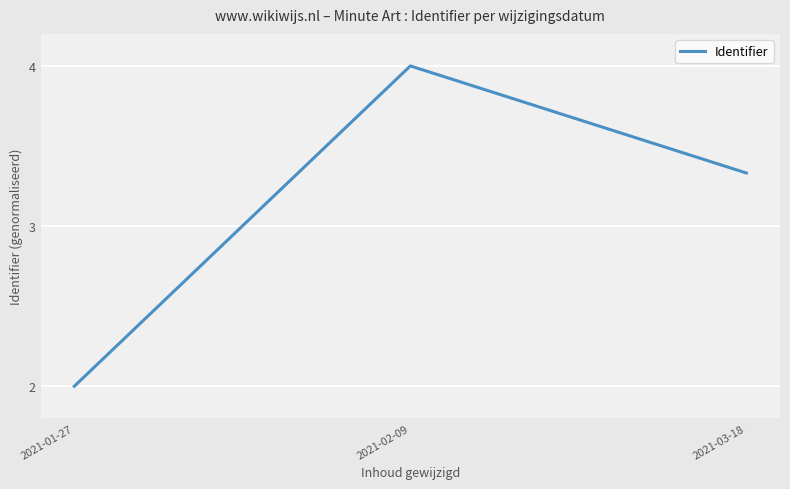

At which label is the value closest to 3?

2021-03-18